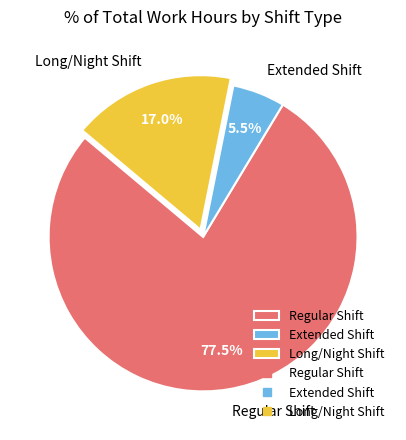

Does Long/Night Shift represent more than half of the total?

No